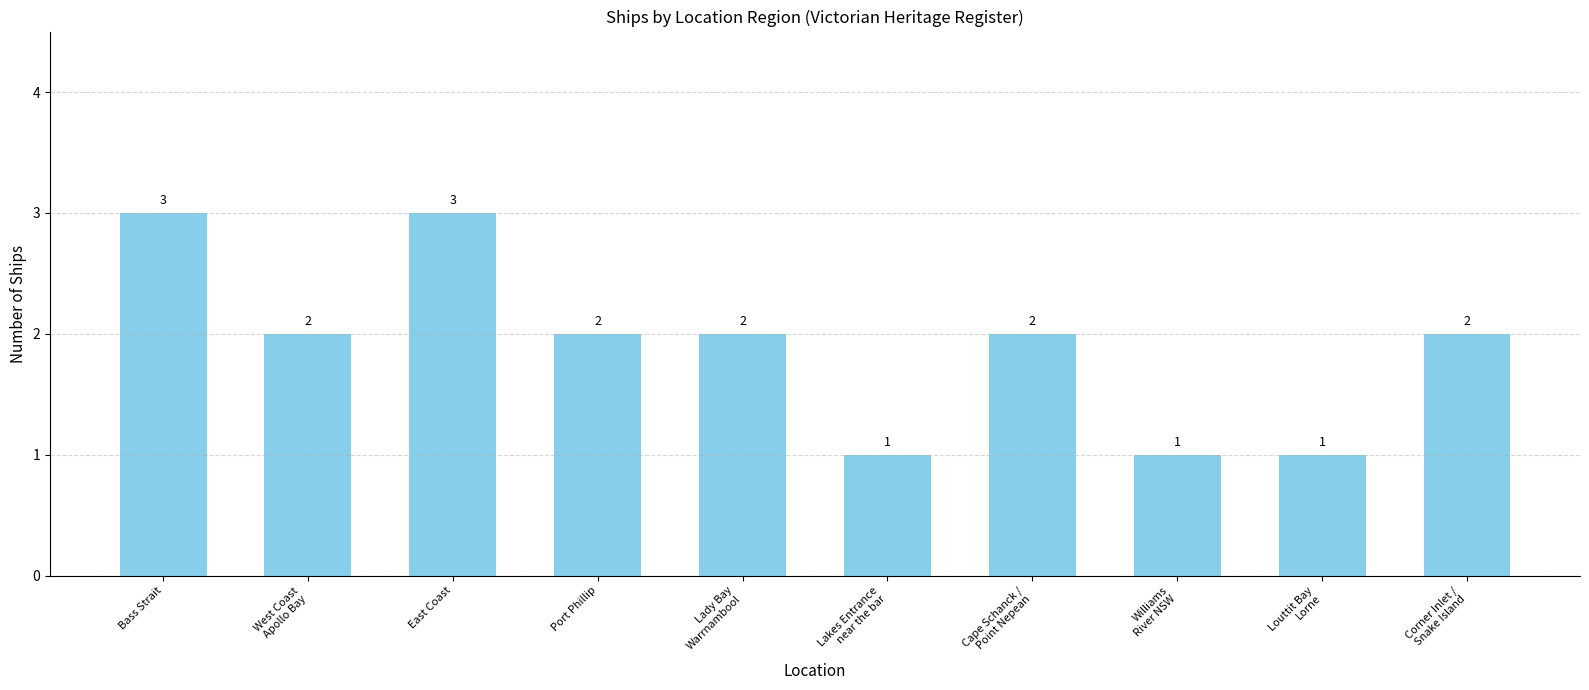

What is the label of the 8th bar from the right?

East Coast